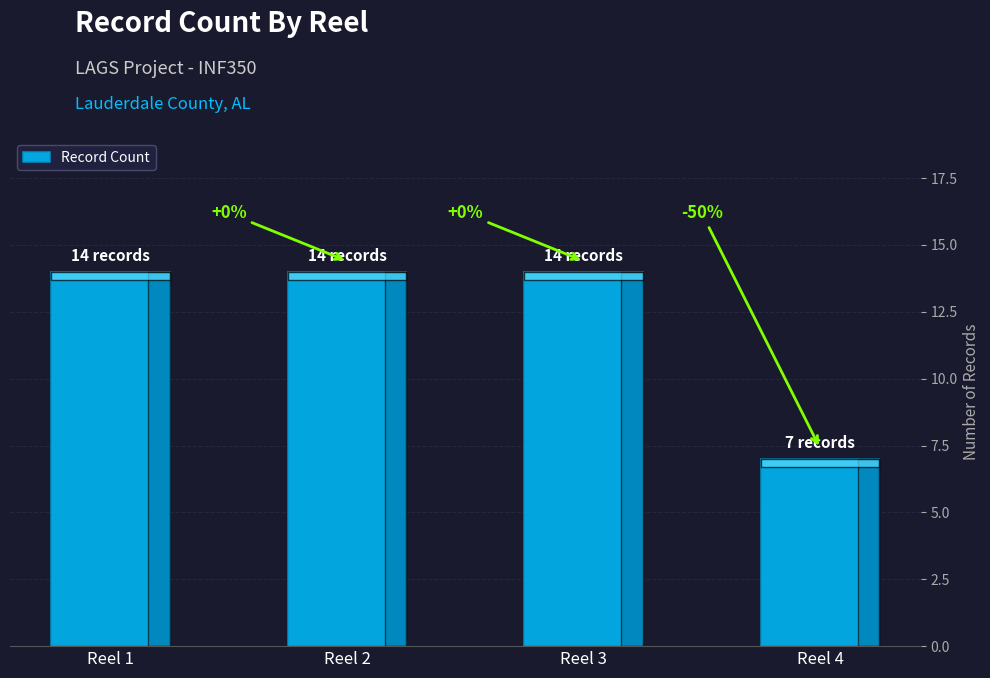

What is the average value?

12